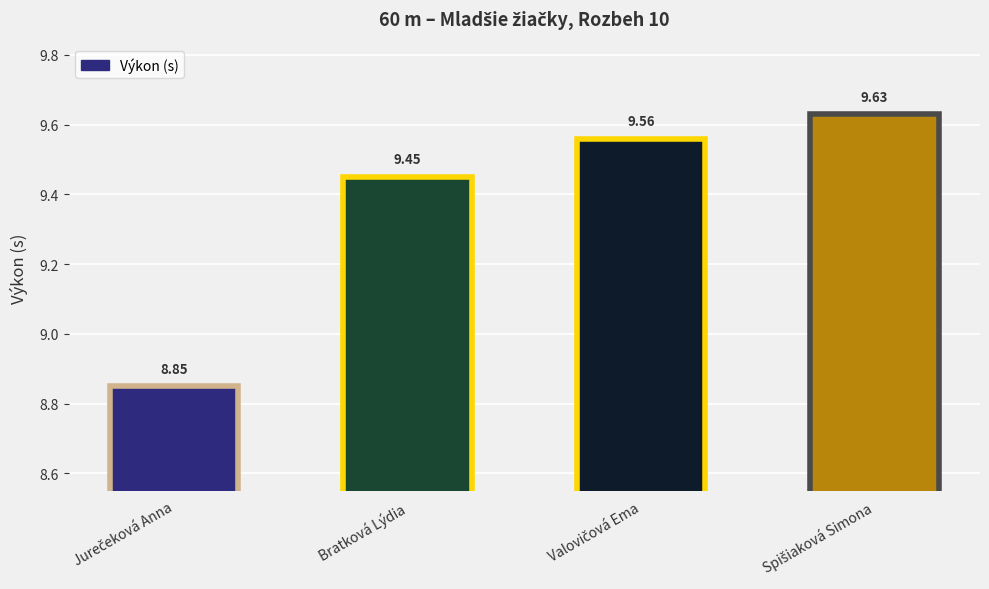

At which label does the data first exceed 9?

Bratková Lýdia